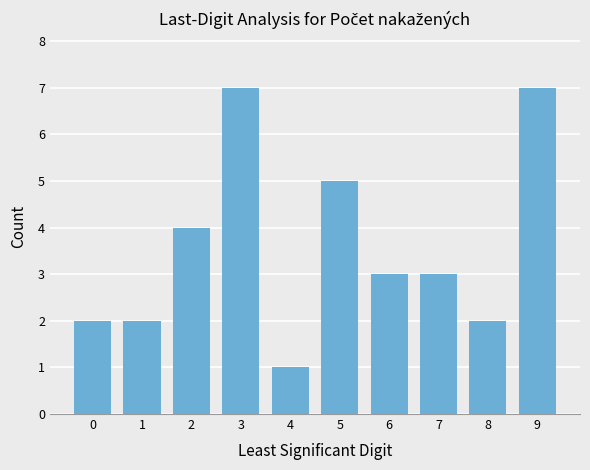

At which label does the data first exceed 3?

2